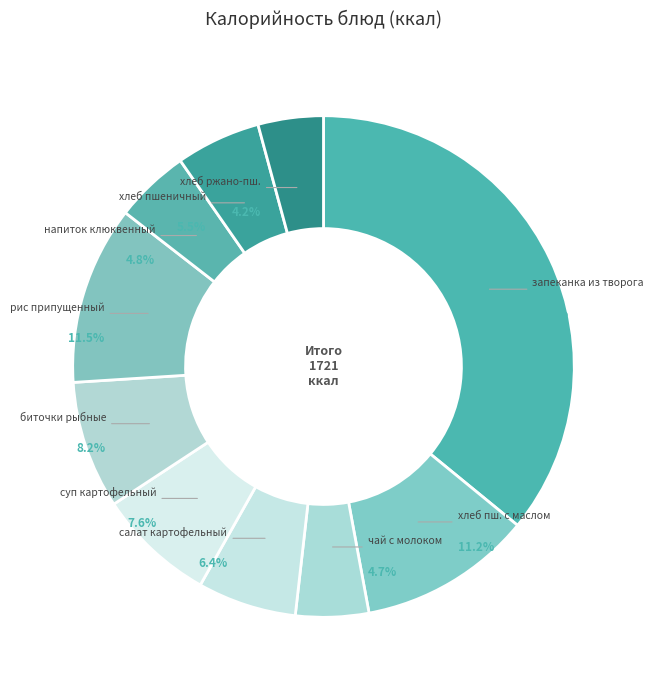

What is the ratio of the value at напиток клюквенный to the value at хлеб ржано-пш.?

1.1